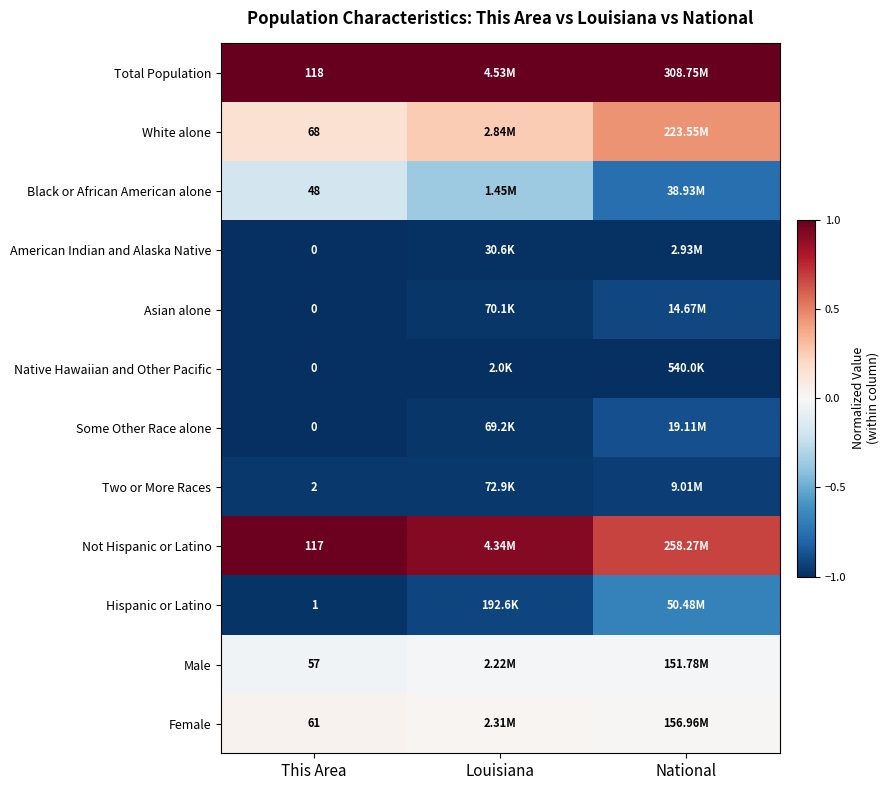

Is the value of Total Population at This Area greater than the value of Female at This Area?

Yes